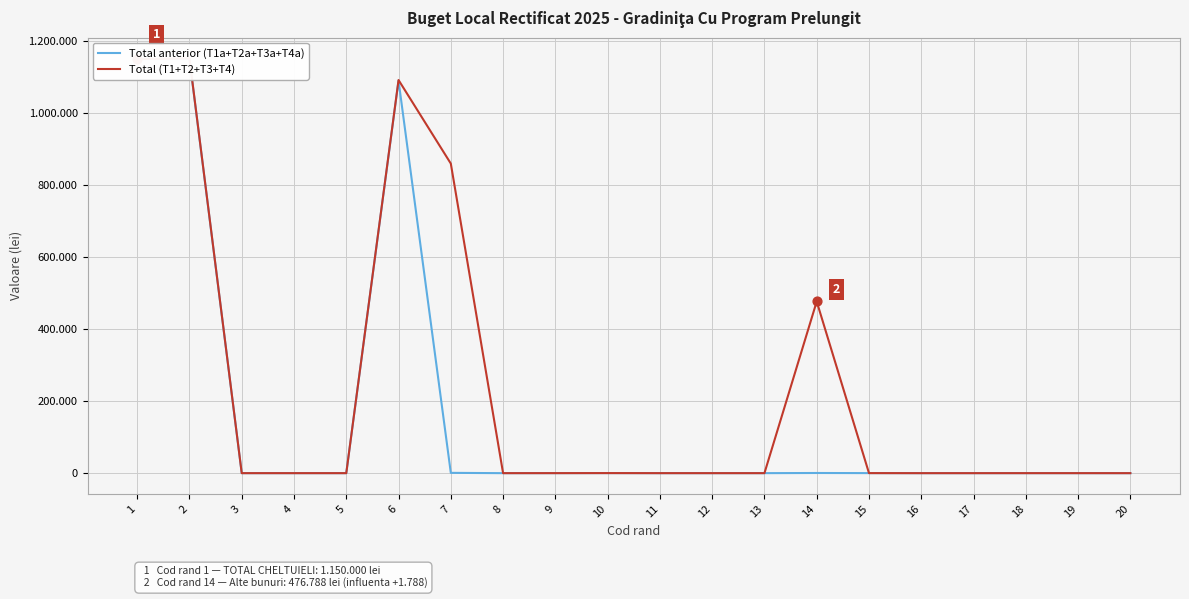

What is the total value across all series at 15?

300